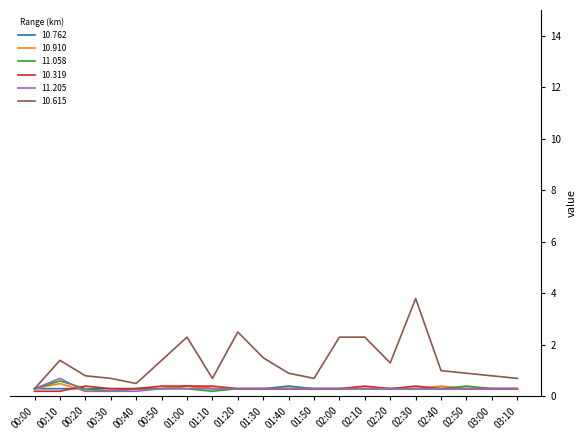

How many lines are shown in the chart?

6